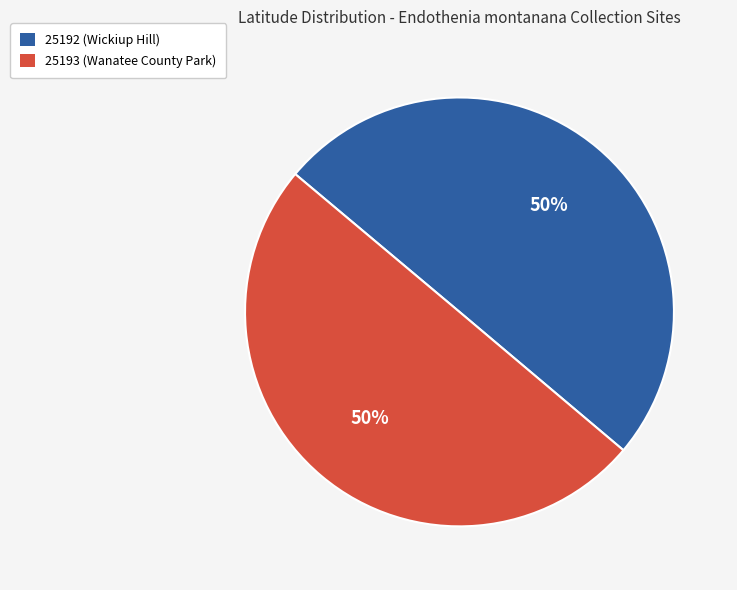

Is it true that 25192 (Wickiup Hill) is 57% of the pie?

False